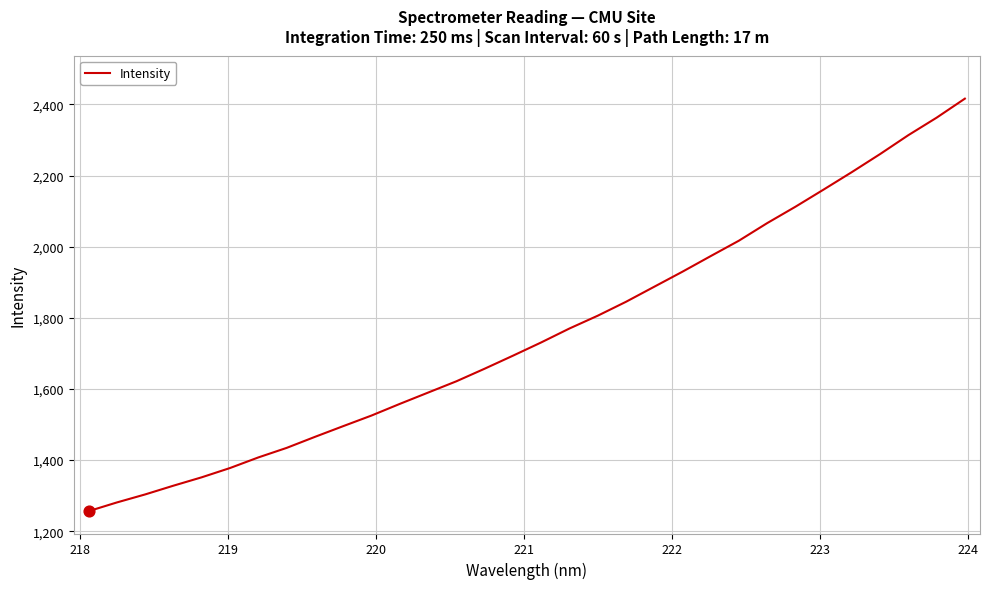

What is the difference between the maximum and minimum values?

1160.0